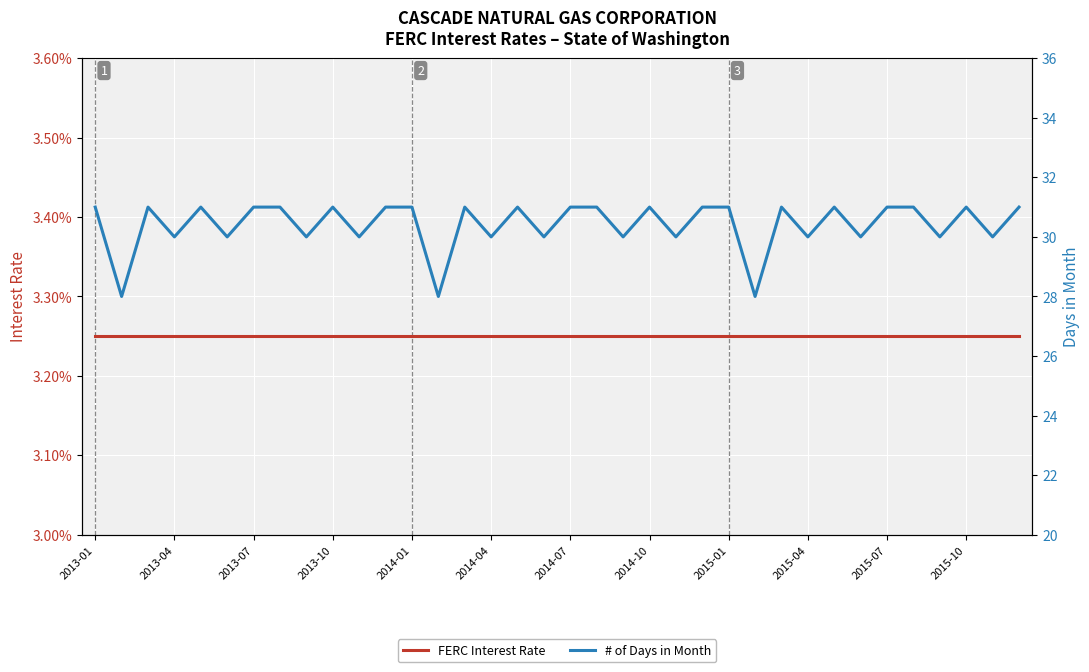

Is it true that FERC Interest Rate equals 0.1 at 2014-10?

False